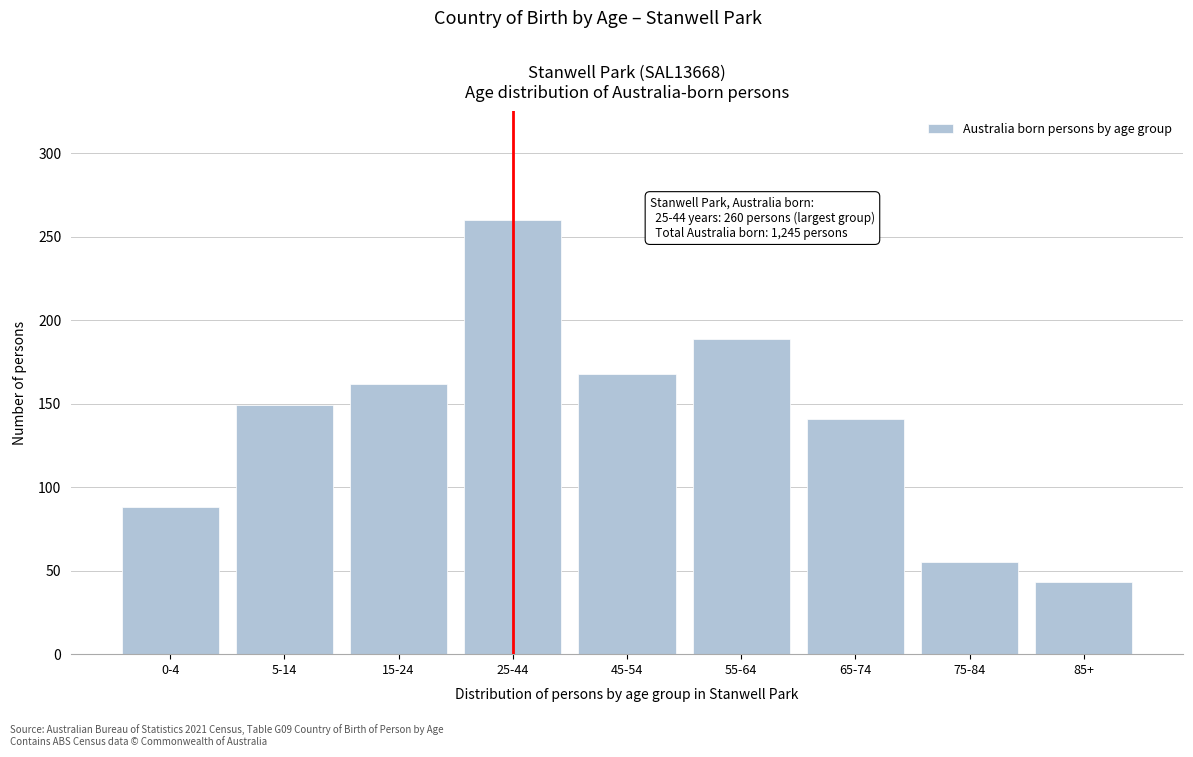

Reading left to right, list all the values displayed in this chart.

0-4=88	5-14=149	15-24=162	25-44=260	45-54=168	55-64=189	65-74=141	75-84=55	85+=43